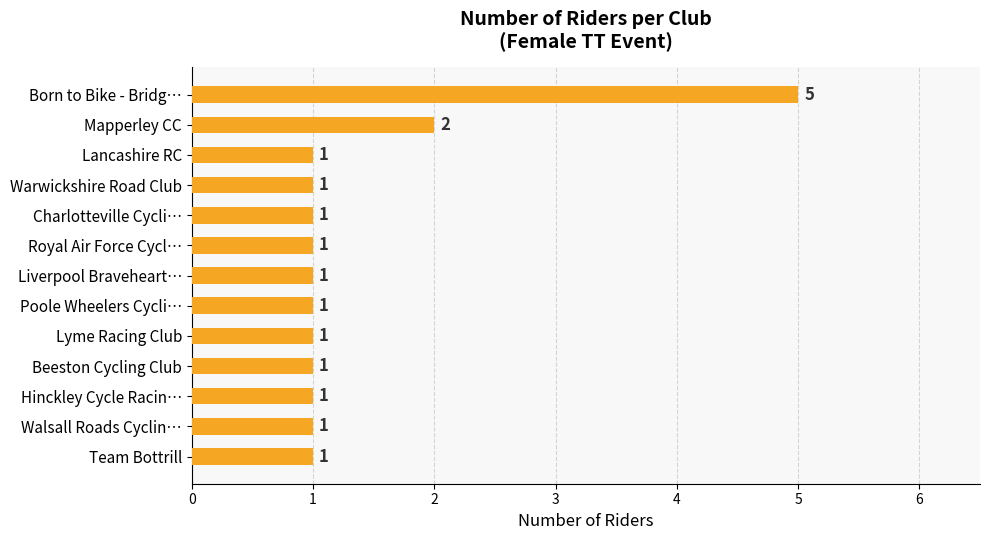

Where is the data nearest to the value 3?

Mapperley CC